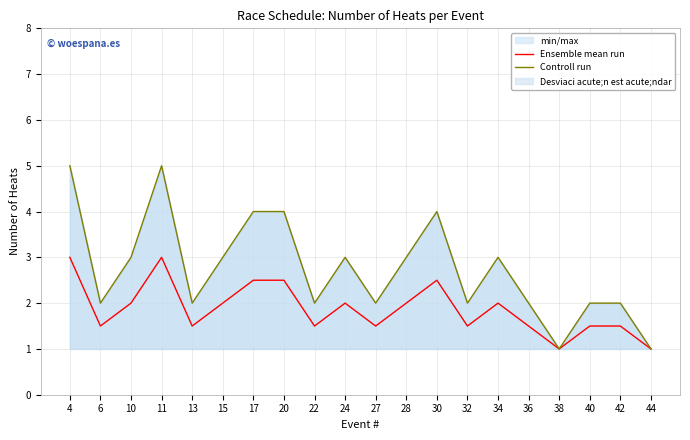

What is the spread (max minus min) of values at 42?

0.5